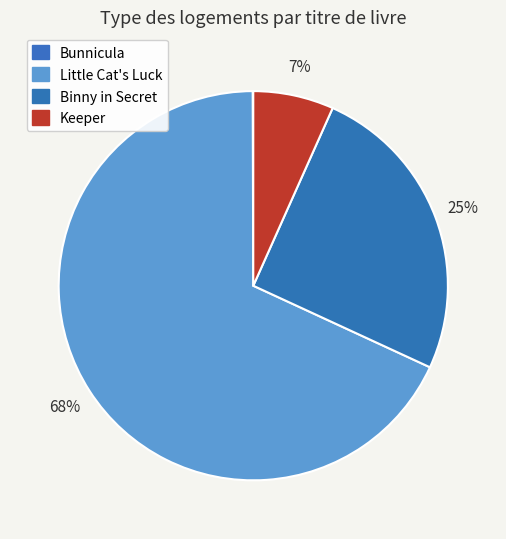

Which category accounts for the majority?

Little Cat's Luck